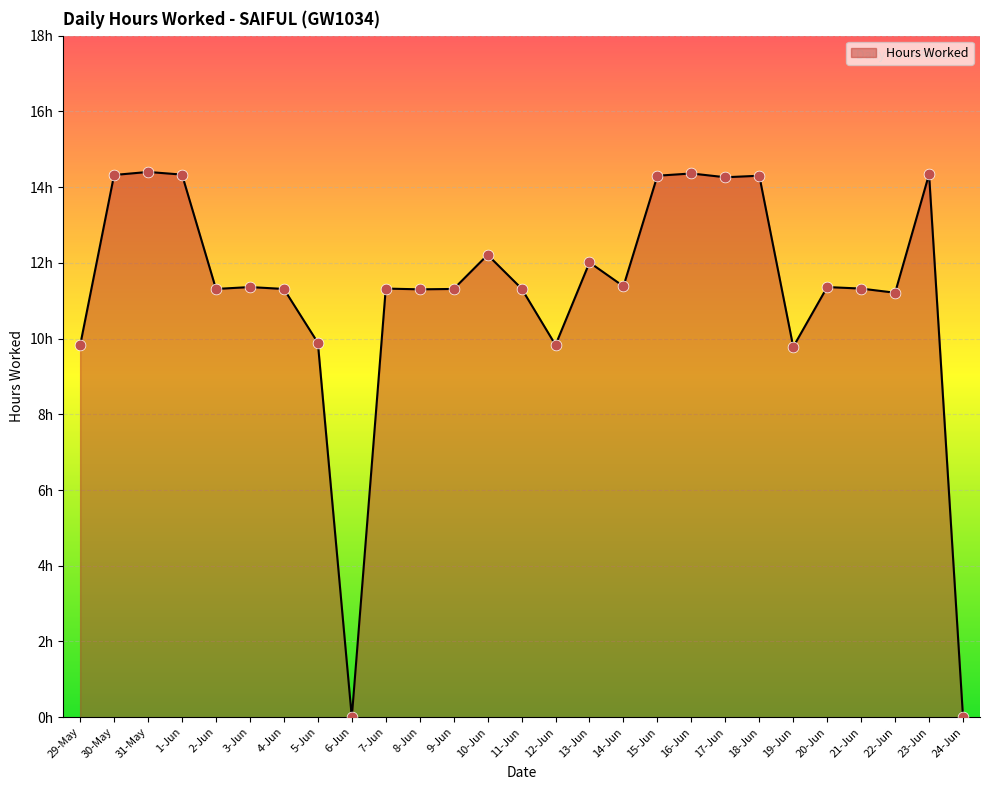

Does the chart have visible grid lines?

Yes